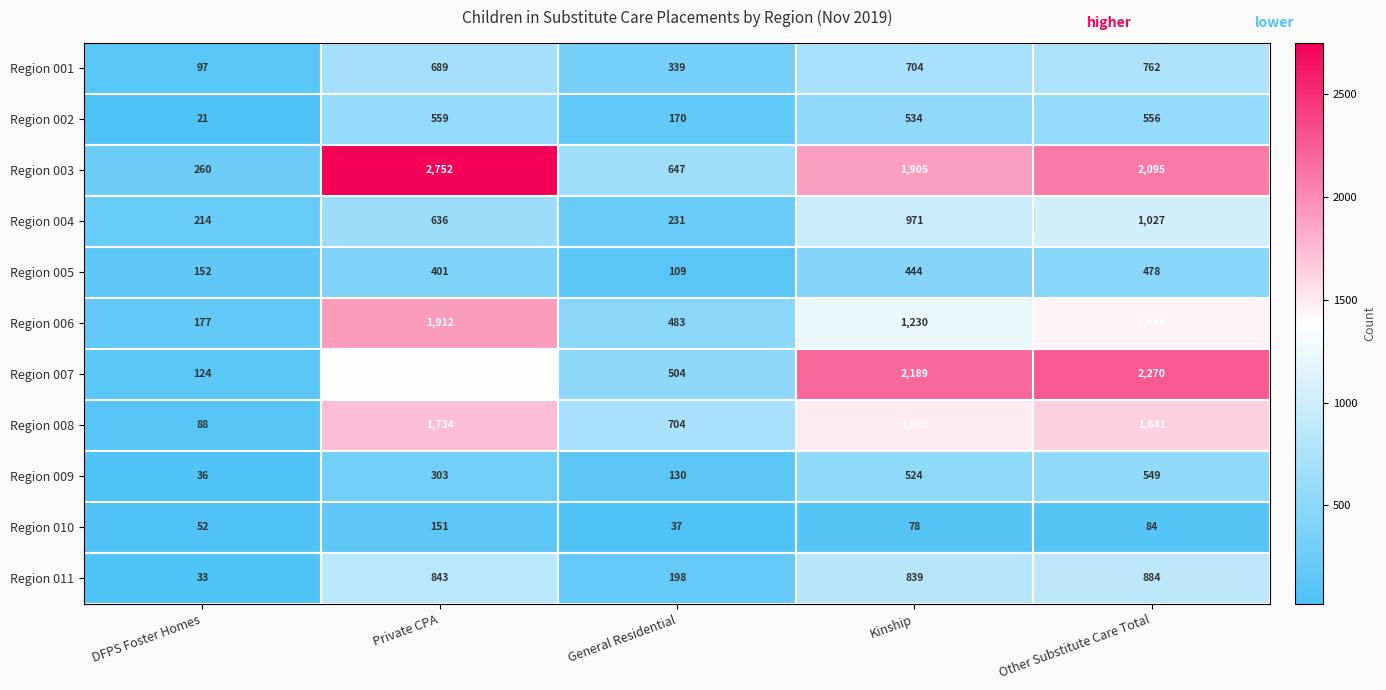

Where is Region 001 nearest to the value 429?

General Residential